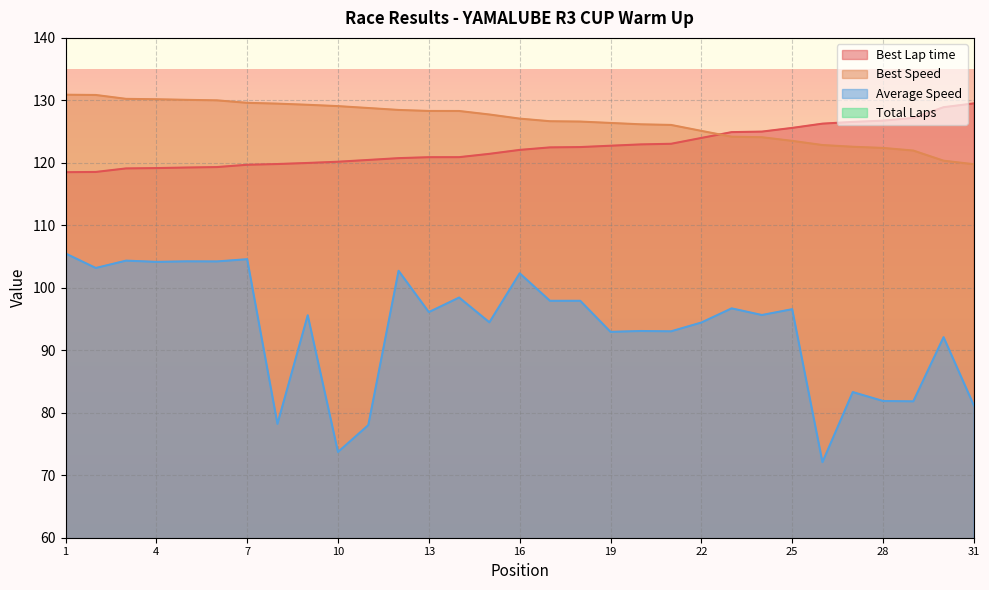

The value of Best Speed at 29 is 122.0. True or false?

True